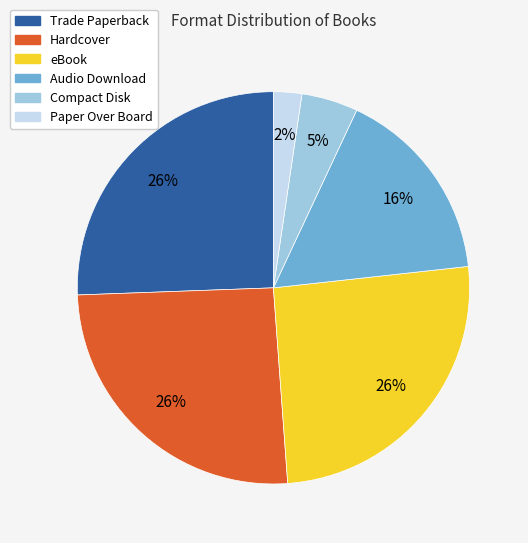

What percentage is the eBook slice, to the nearest percent?

26%